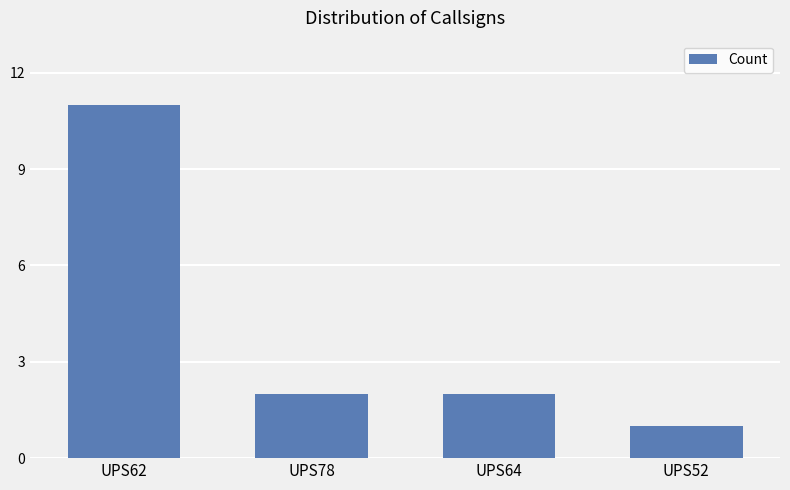

What is the average value?

4